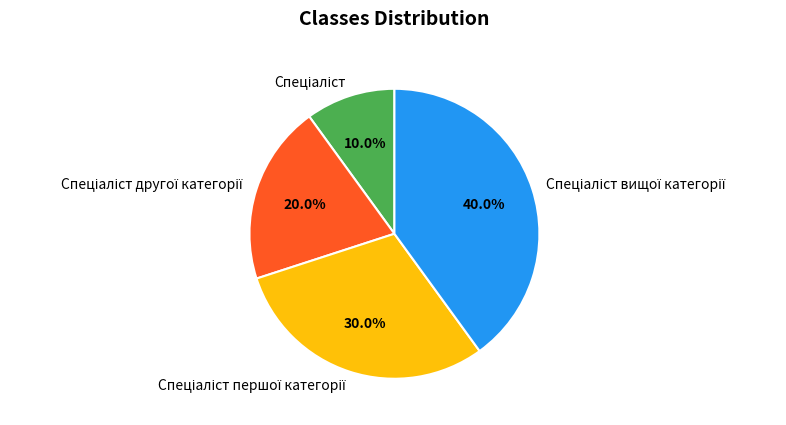

Is there a majority slice in this chart?

No